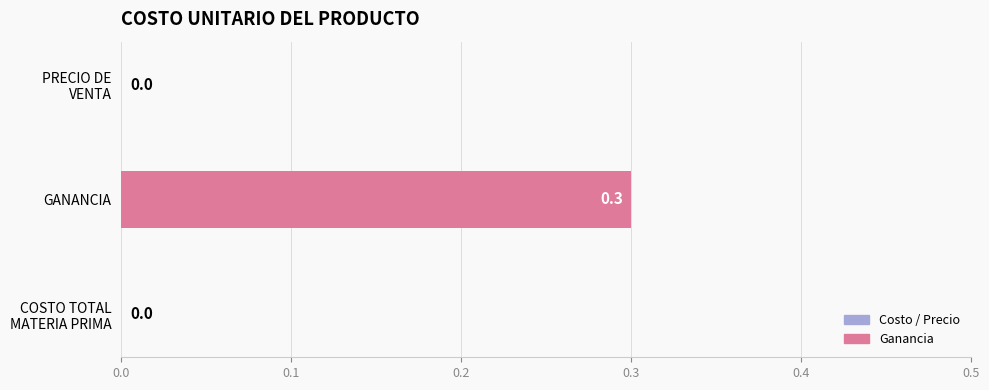

What is the sum of all values?

0.3